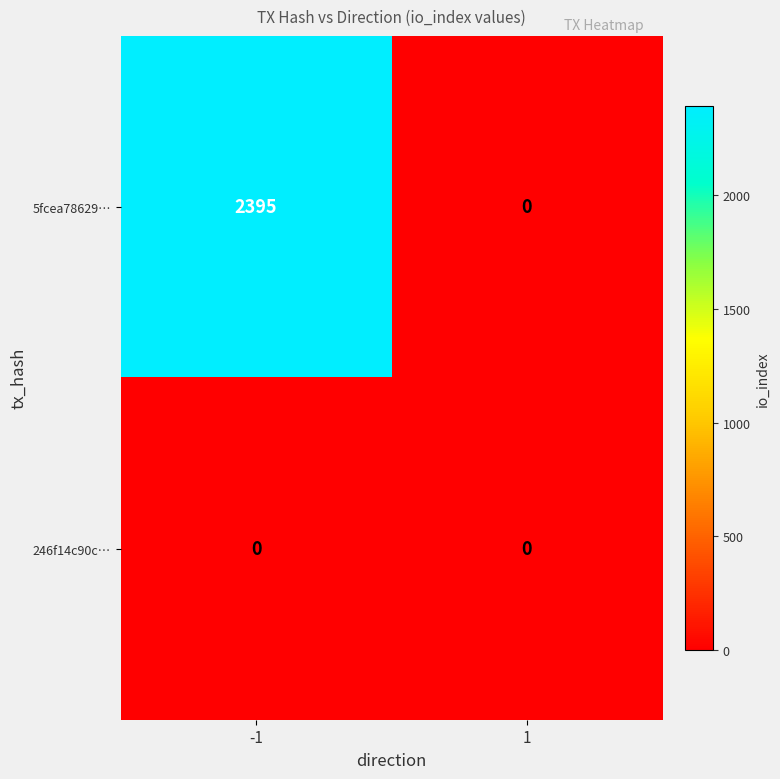

The 5fcea78629… series shows -1406 at 1. True or false?

False